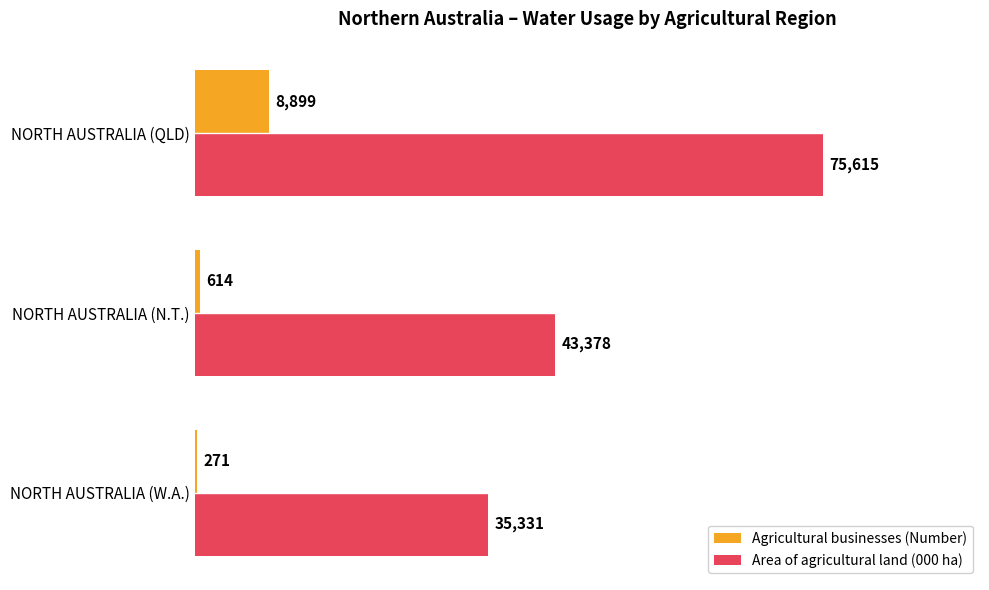

Which label corresponds to the largest value in the chart?

NORTH AUSTRALIA (QLD)